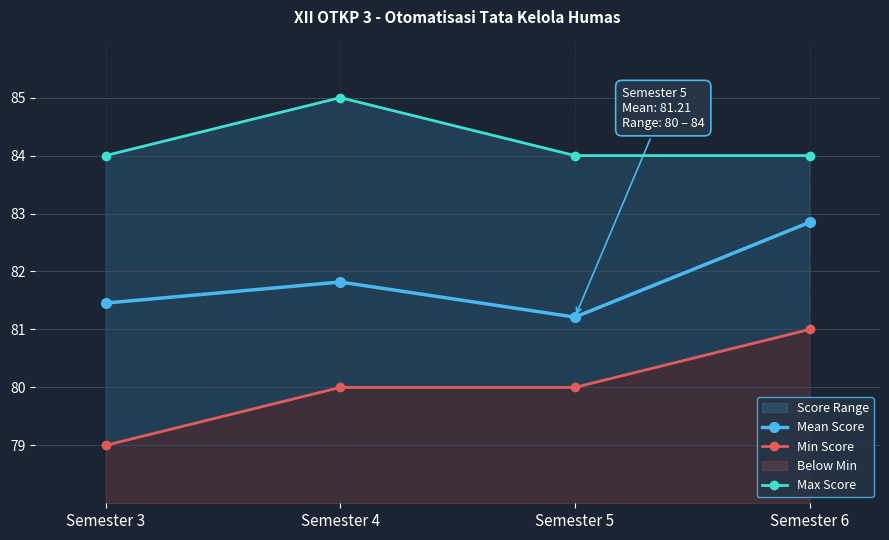

What is the difference between the highest and lowest values at Semester 5?

4.0